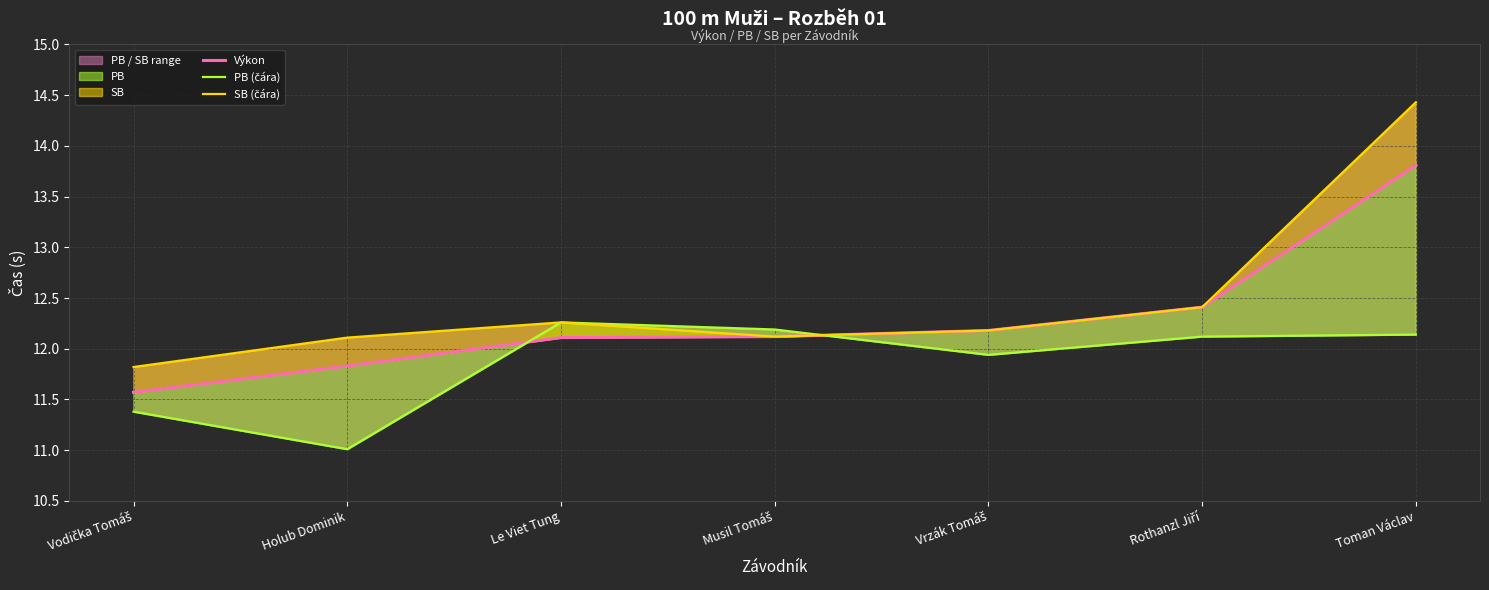

Rank the categories by PB (čára) value from highest to lowest.

Le Viet Tung, Musil Tomáš, Toman Václav, Rothanzl Jiří, Vrzák Tomáš, Vodička Tomáš, Holub Dominik